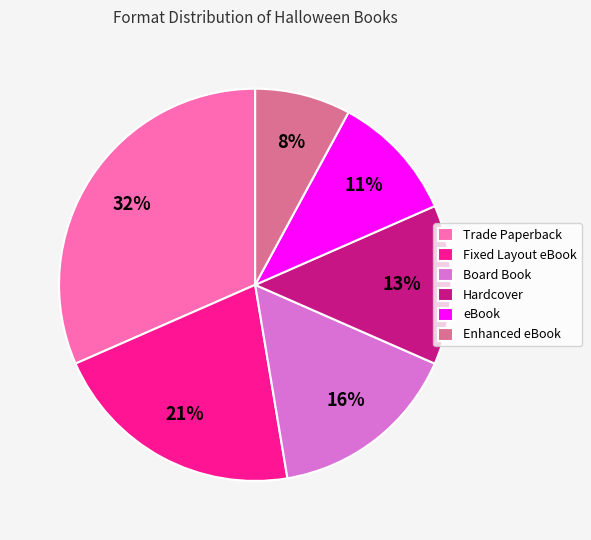

What percentage is the Enhanced eBook slice, to the nearest percent?

8%